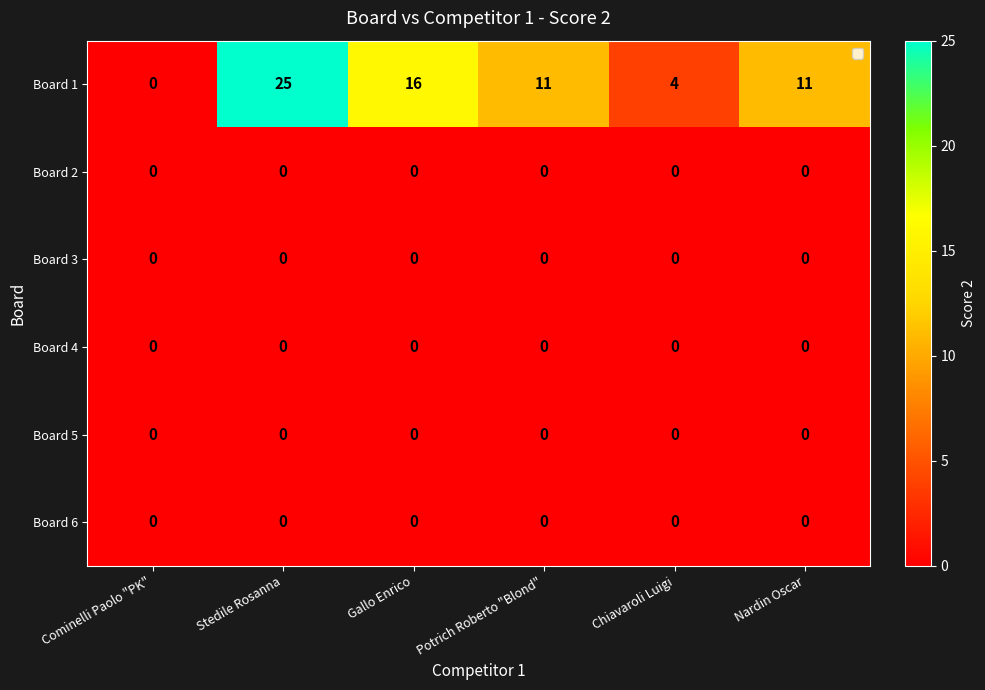

The Board 1 series shows 25 at Stedile Rosanna. True or false?

True